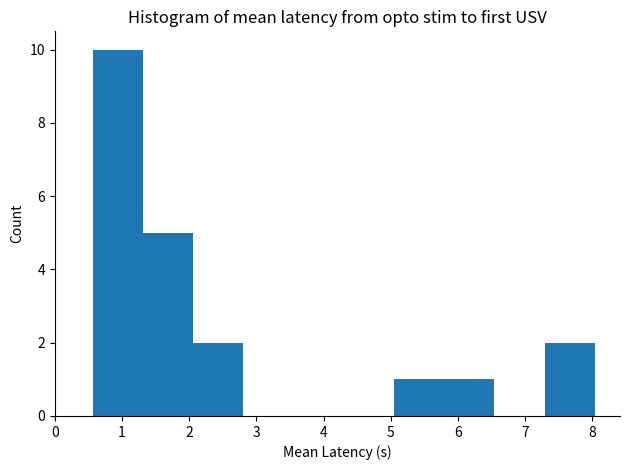

Over which range of the x-axis is the bar tallest?

0.6 to 1.3